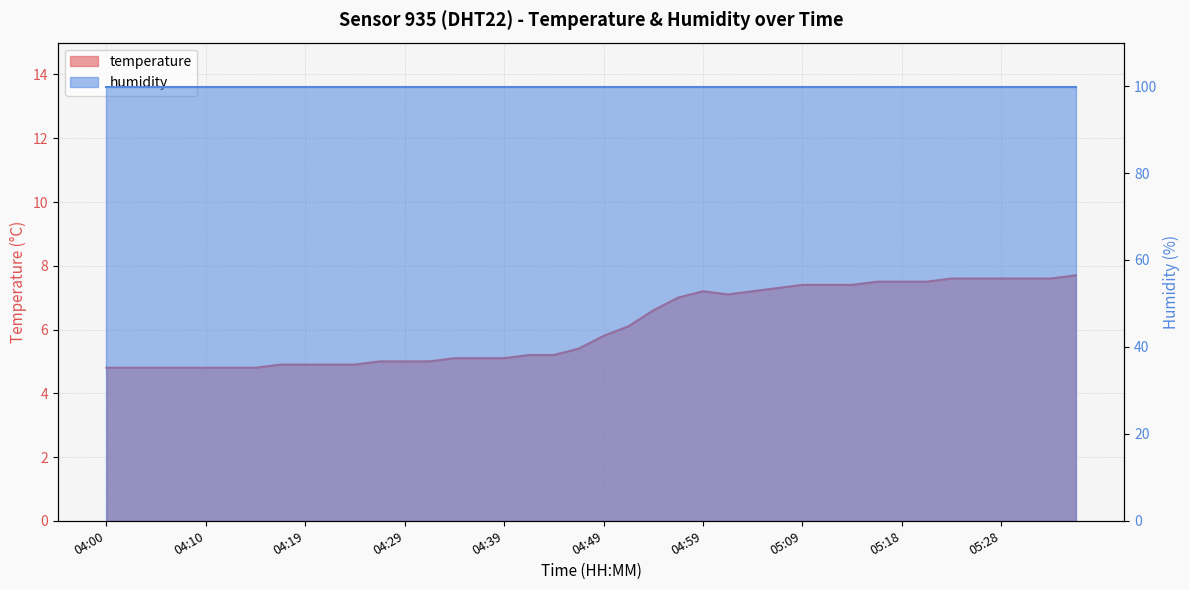

Reading right to left, extract all data points from this chart.

05:36=7.7	05:33=7.6	05:31=7.6	05:28=7.6	05:26=7.6	05:23=7.6	05:21=7.5	05:18=7.5	05:16=7.5	05:13=7.4	05:11=7.4	05:09=7.4	05:06=7.3	05:04=7.2	05:01=7.1	04:59=7.2	04:56=7.0	04:54=6.6	04:51=6.1	04:49=5.8	04:46=5.4	04:44=5.2	04:42=5.2	04:39=5.1	04:37=5.1	04:34=5.1	04:32=5.0	04:29=5.0	04:27=5.0	04:24=4.9	04:22=4.9	04:19=4.9	04:17=4.9	04:14=4.8	04:12=4.8	04:10=4.8	04:07=4.8	04:05=4.8	04:02=4.8	04:00=4.8